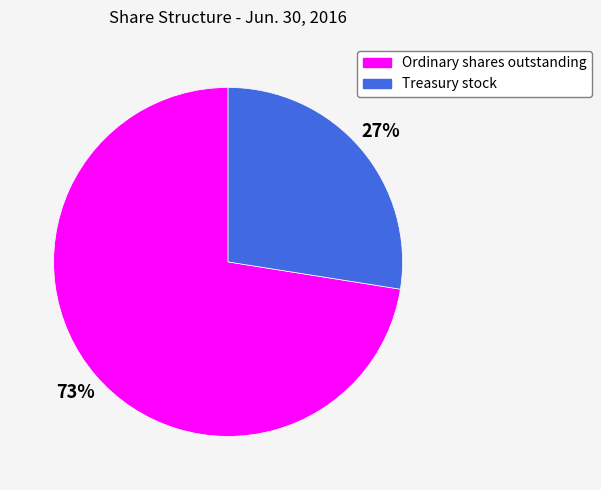

Rank the categories by value from lowest to highest.

Treasury stock, Ordinary shares outstanding